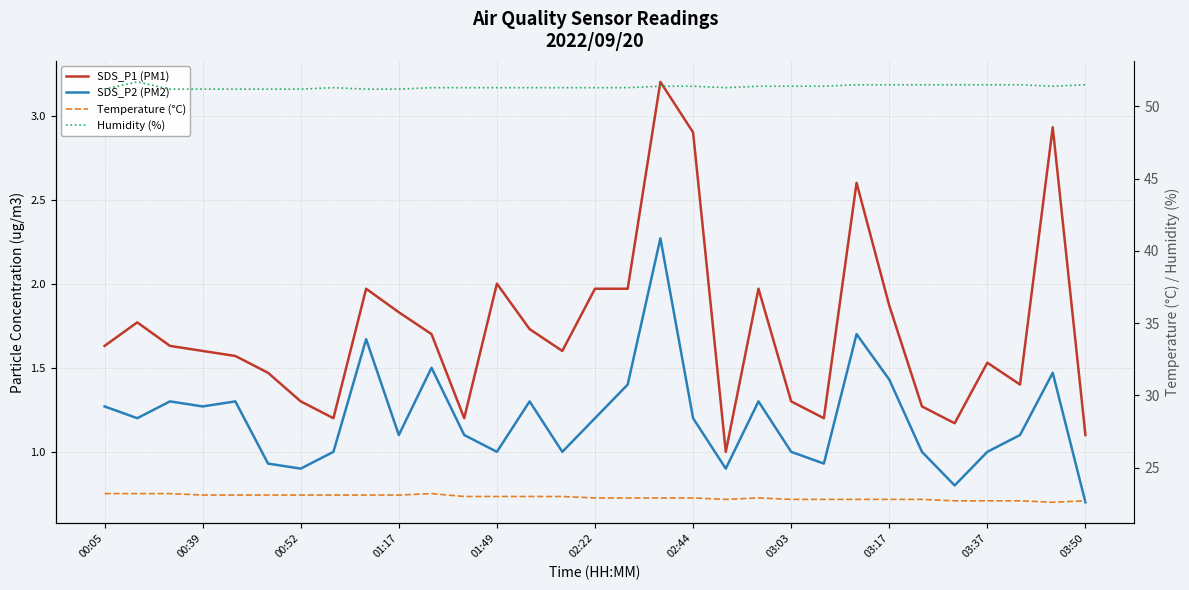

Which label corresponds to the largest value in the chart?

00:39